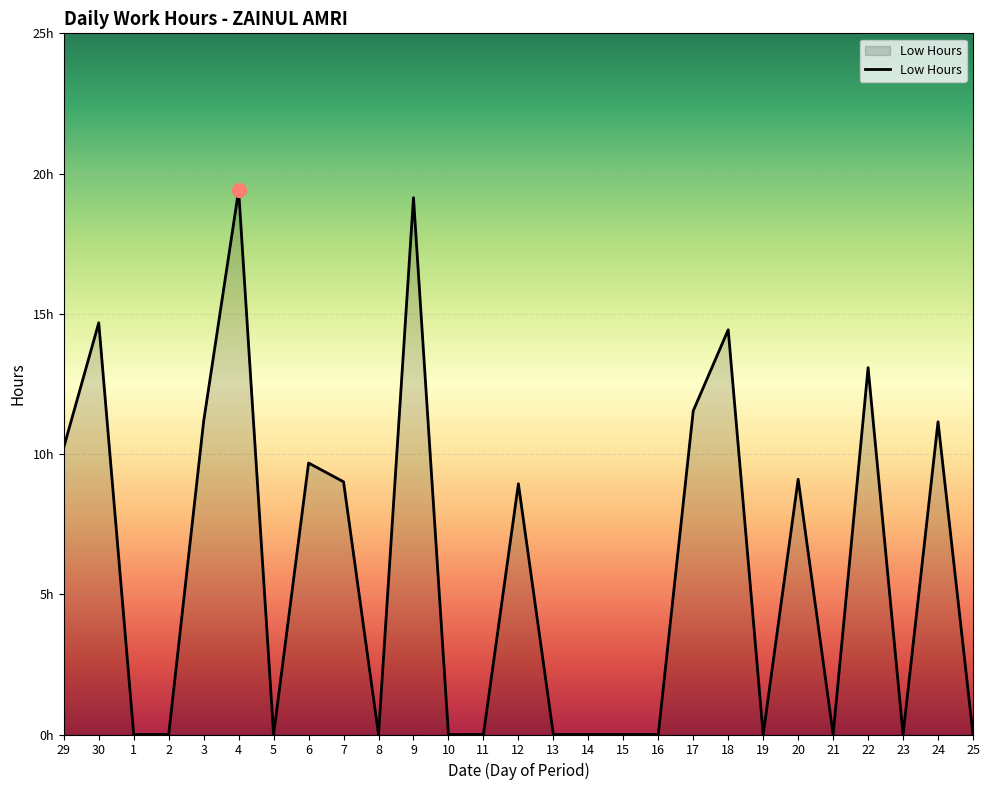

Which has a higher value, 24 or 30?

30